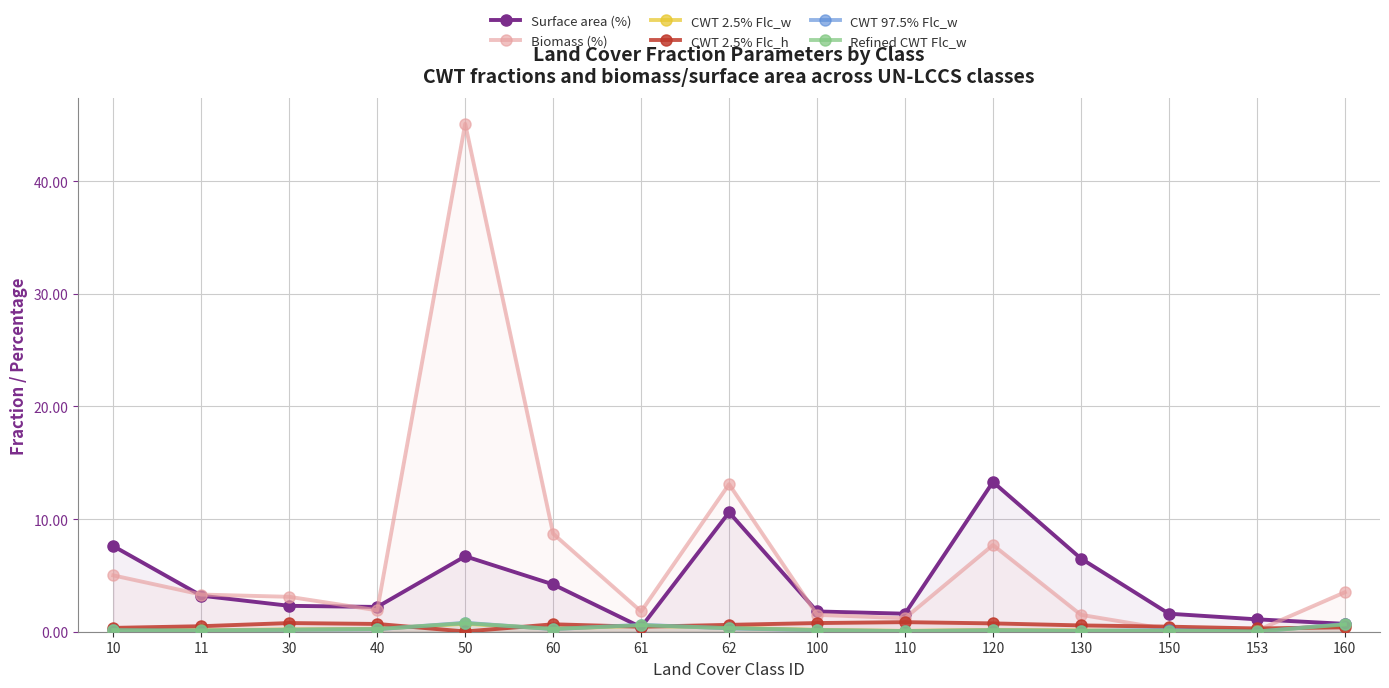

What is the spread (max minus min) of values at 150?

1.6